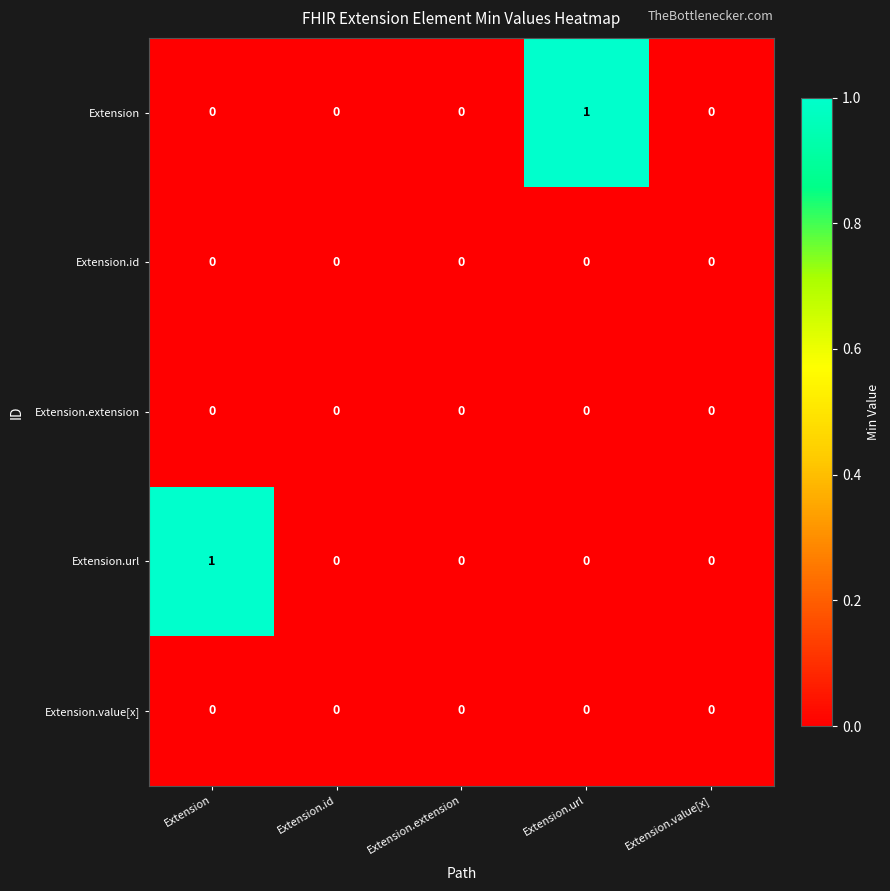

Reading left to right, extract all data points from this chart.

Extension: 0	0	0	1	0
Extension.id: 0	0	0	0	0
Extension.extension: 0	0	0	0	0
Extension.url: 1	0	0	0	0
Extension.value[x]: 0	0	0	0	0